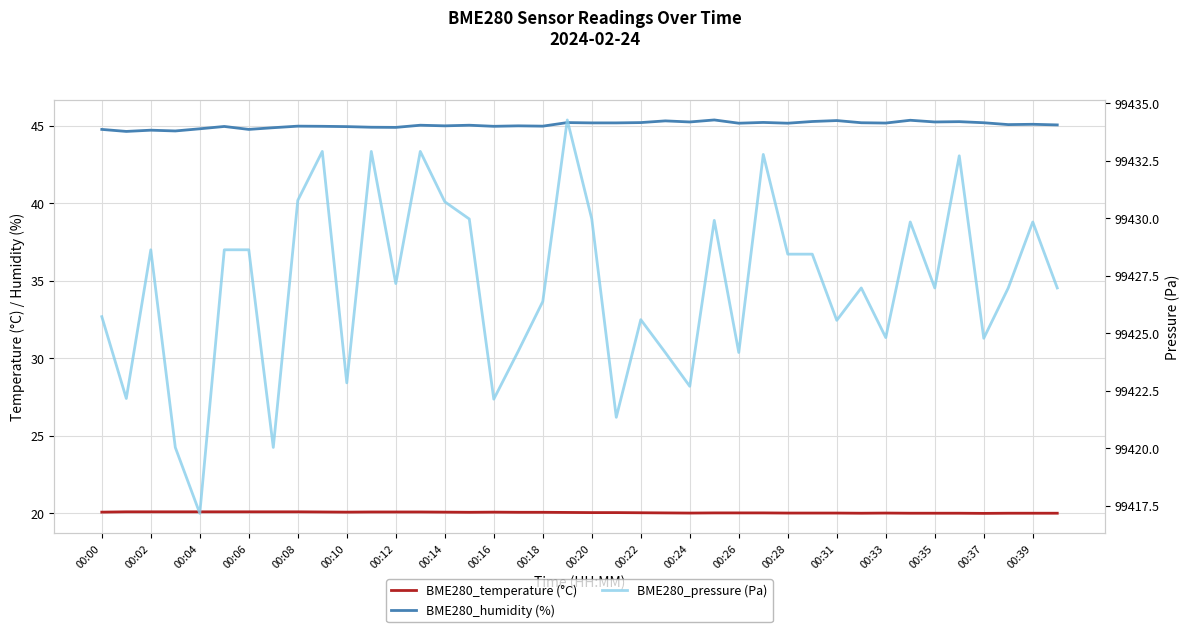

What is the sum of all BME280_pressure (Pa) values?

3977081.1